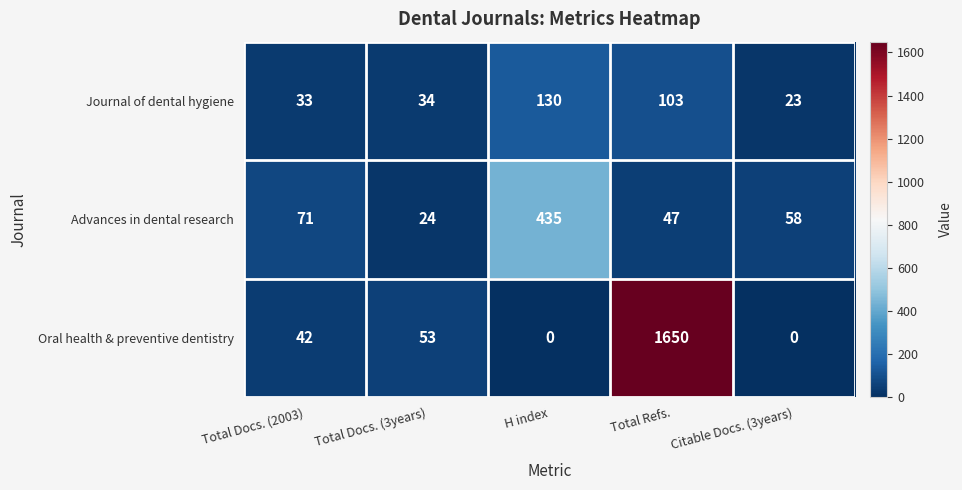

True or false: Advances in dental research has a value of 32 at Total Docs. (2003).

False